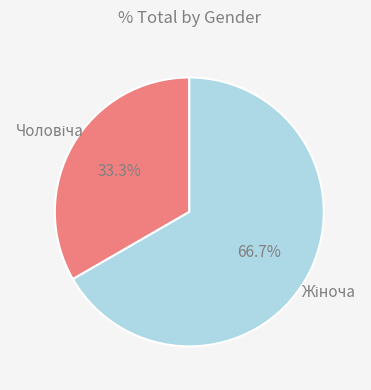

Is there any slice that represents more than half of the pie?

Yes